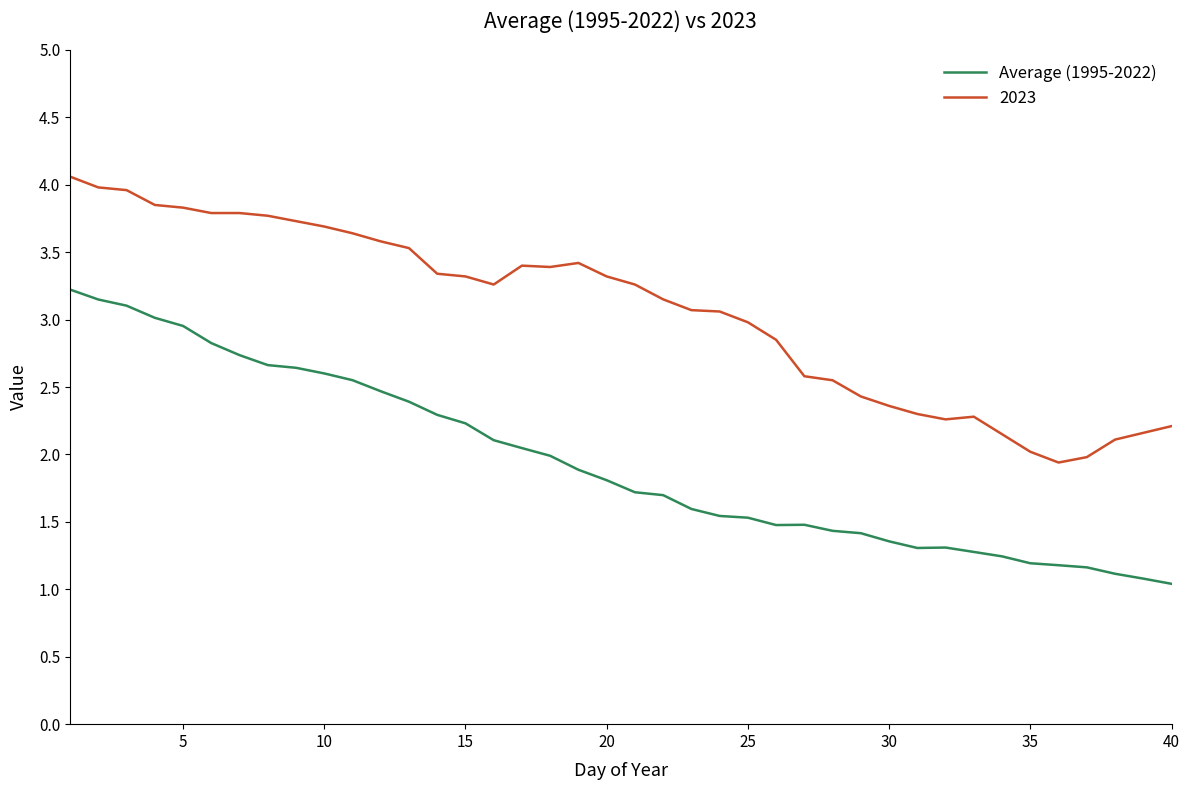

What is the minimum value for Average (1995-2022)?

1.0